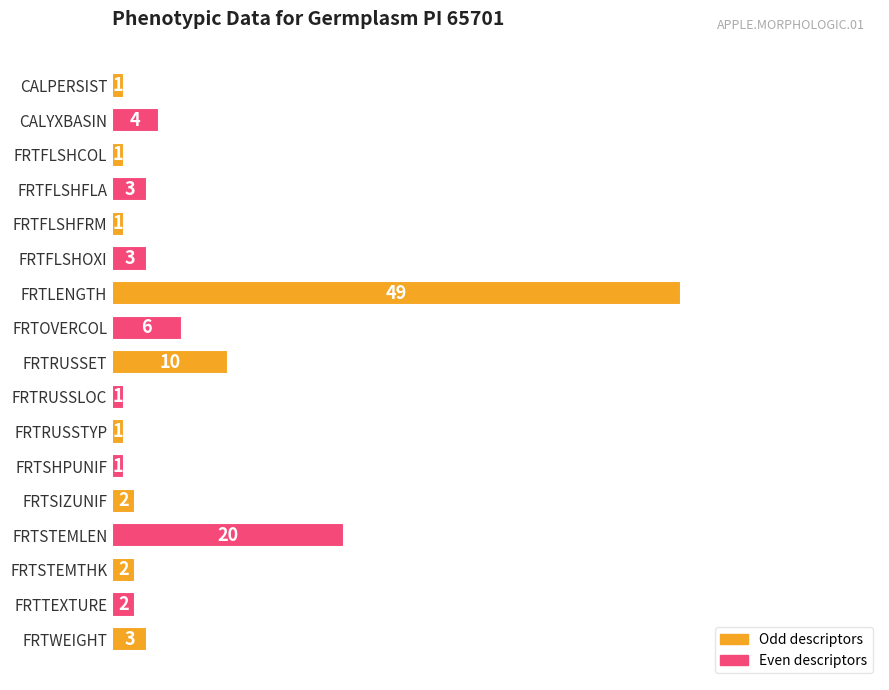

What is the sum of all values?

110